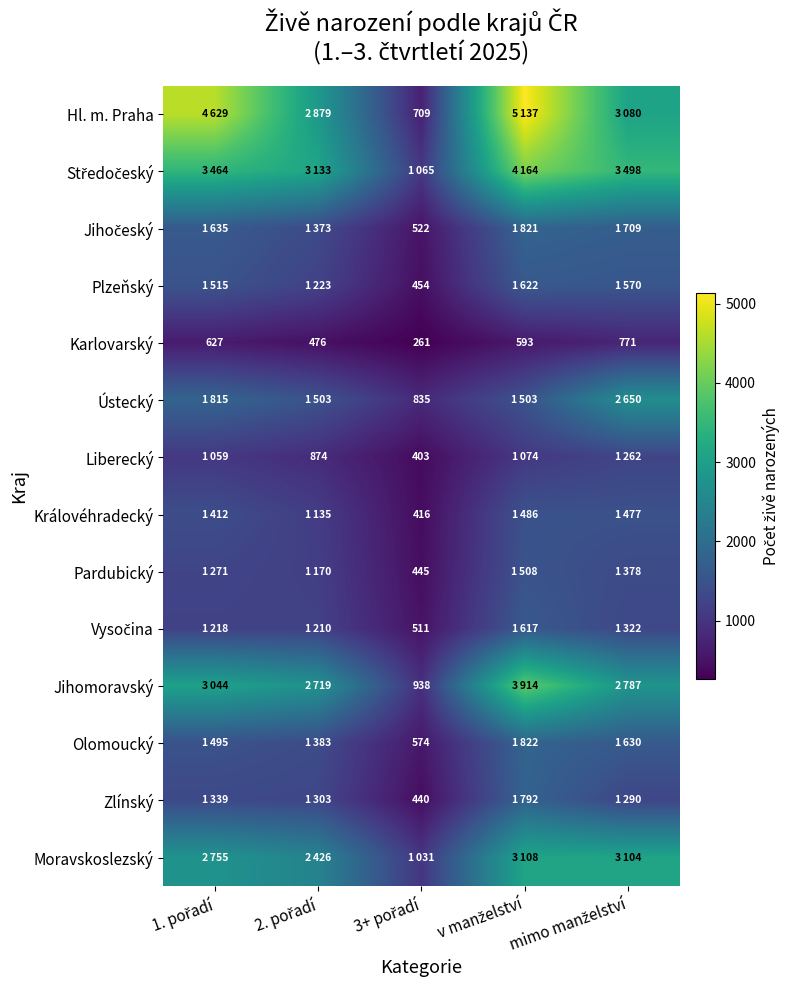

List the labels in order of Vysočina value, smallest first.

3+ pořadí, 2. pořadí, 1. pořadí, mimo manželství, v manželství